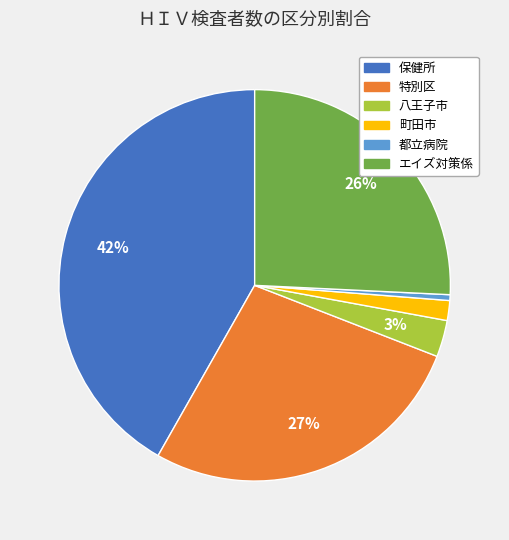

Count the number of slices in the pie.

6